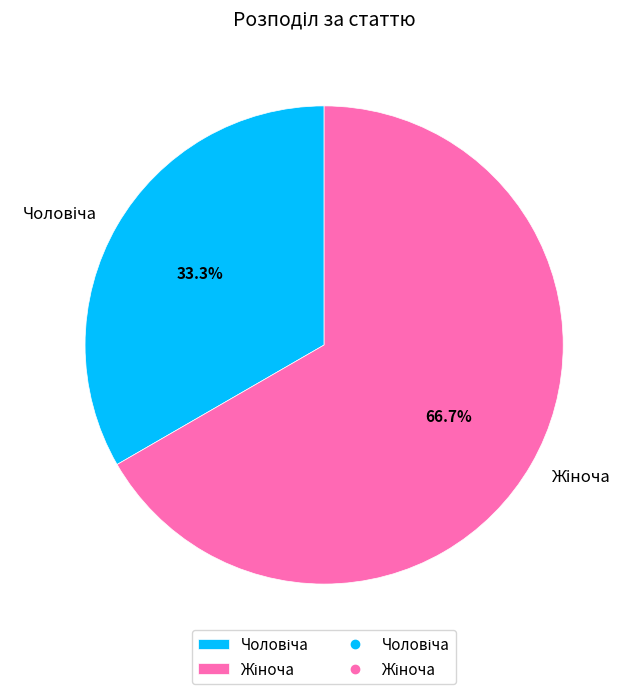

What percentage do Жіноча and Чоловіча together represent?

100.0%